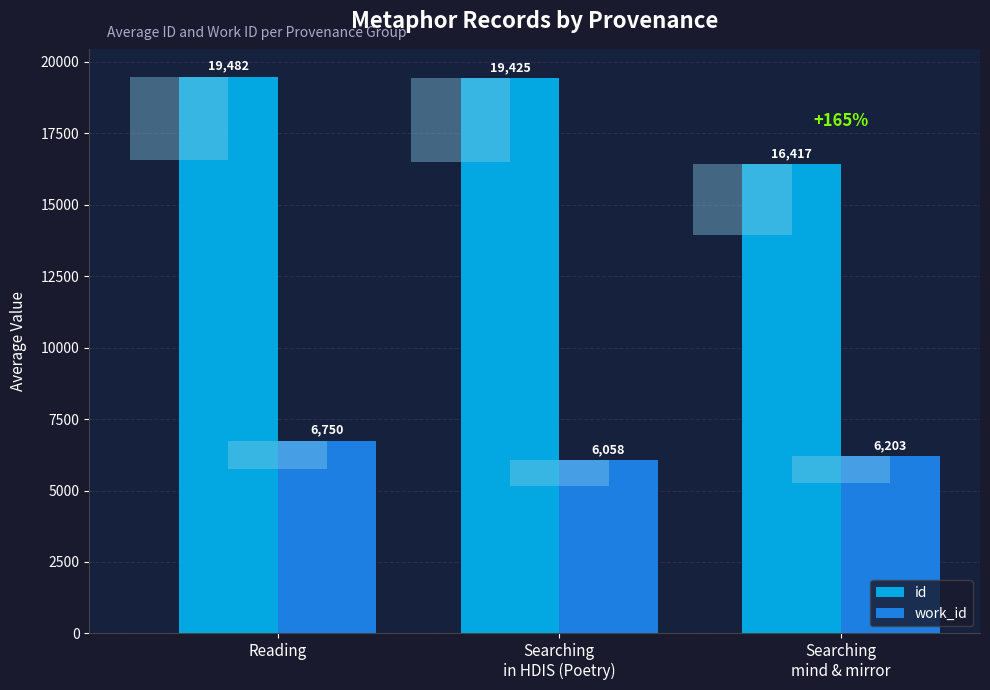

The value of work_id at Searching
in HDIS (Poetry) is 7886. True or false?

False